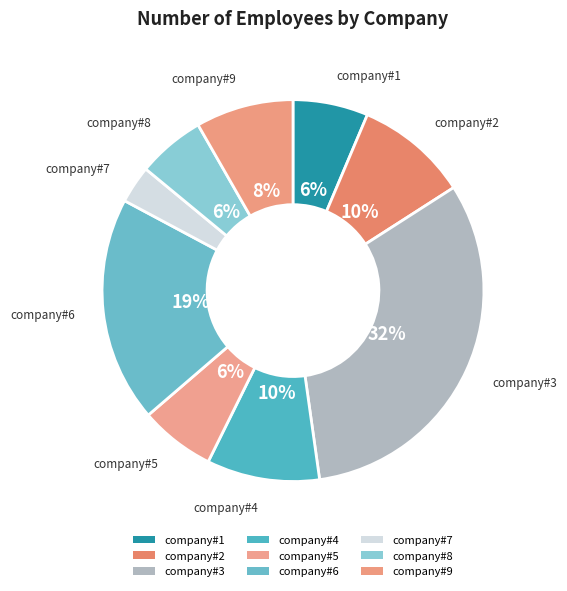

What is the change in value from company#5 to company#8?

-10000